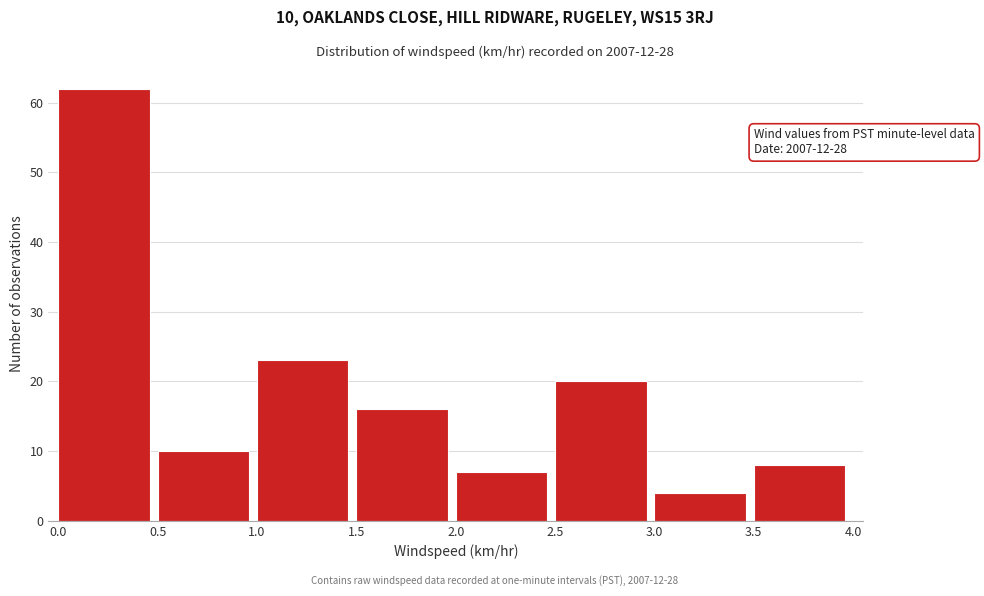

Over which range of the x-axis is the bar tallest?

0.0 to 0.5